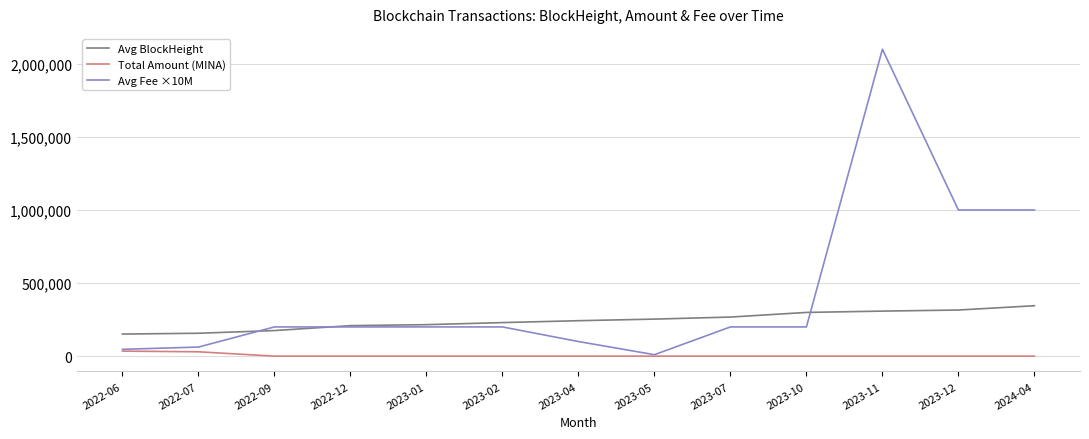

Does the chart have visible grid lines?

Yes